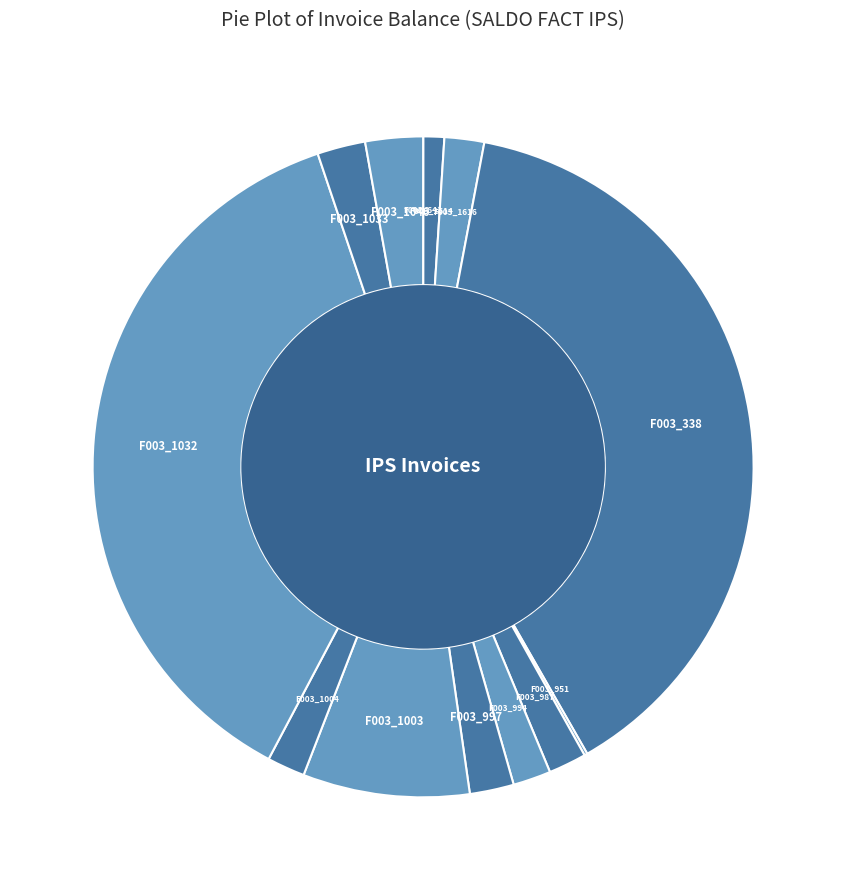

Rank the categories by value from lowest to highest.

F002_641, F003_951, F003_1614, F003_987, F003_994, F003_1004, F003_1616, F003_997, F003_1033, F003_1046, F003_1003, F003_1032, F003_338